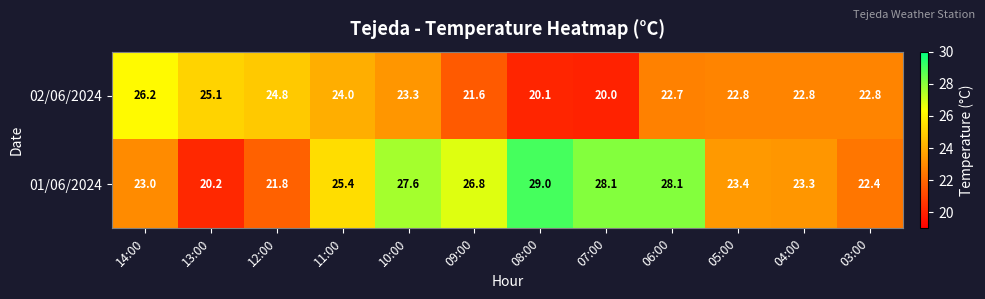

Which series has the largest total across all categories?

01/06/2024